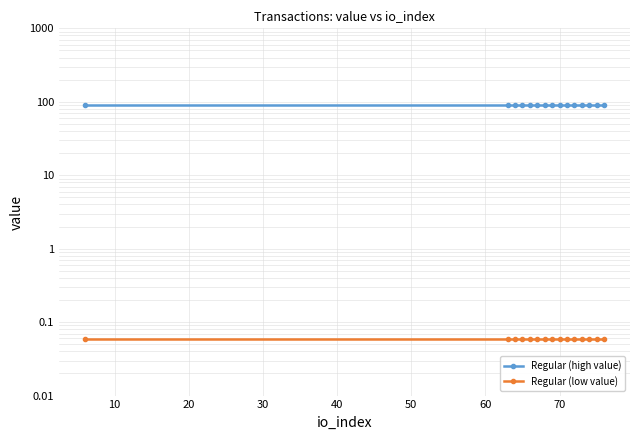

True or false: Regular (high value) has more than 2 points higher than both neighbors.

False